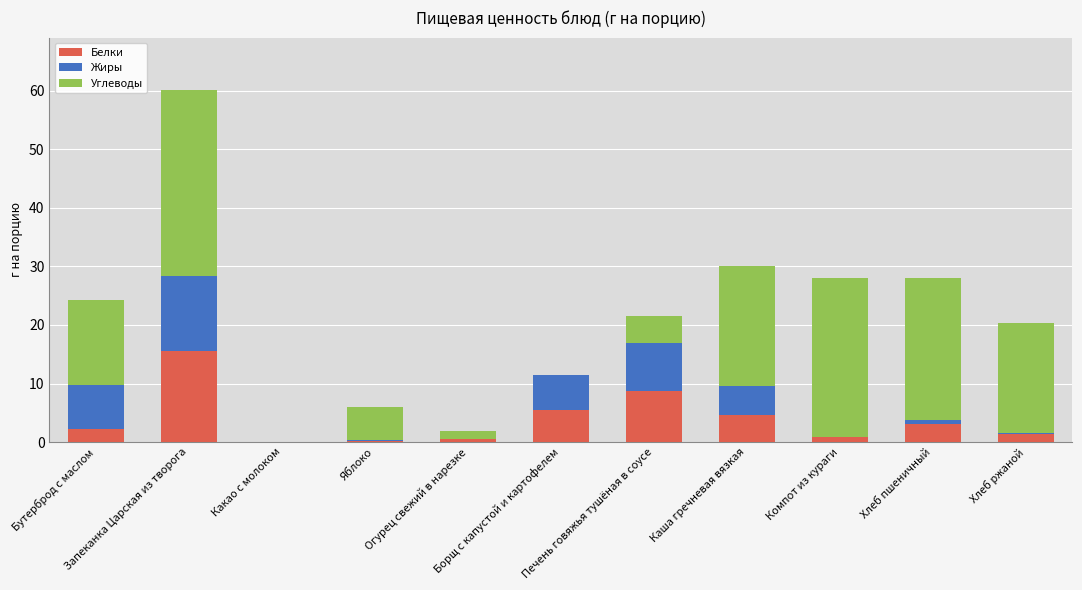

What is the total value across all series at Каша гречневая вязкая?

30.1